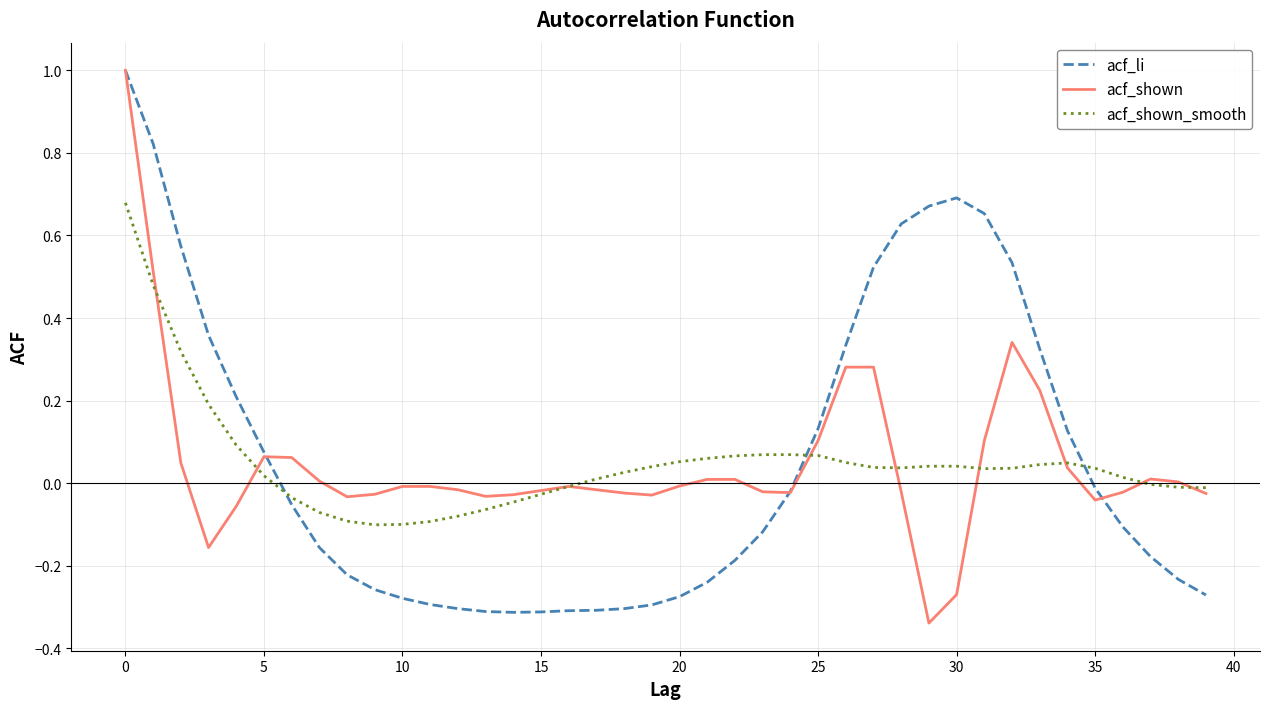

How many categories are shown in the chart?

40